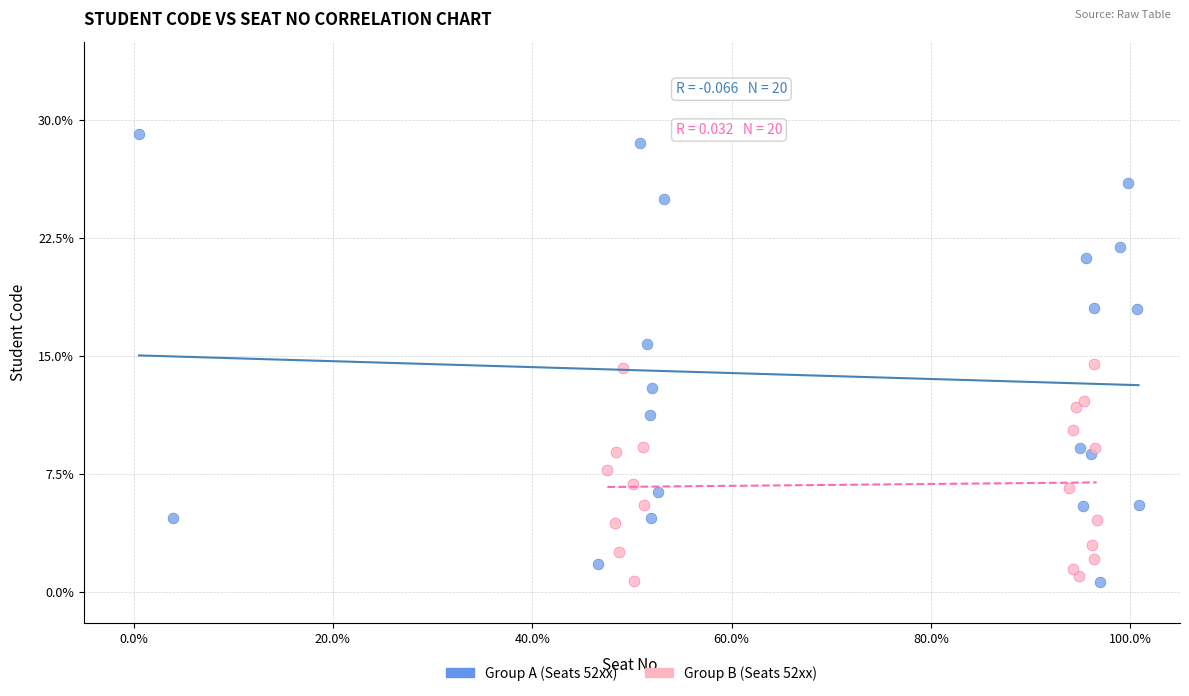

Which series reaches the maximum Y coordinate?

Group A (Seats 52xx)